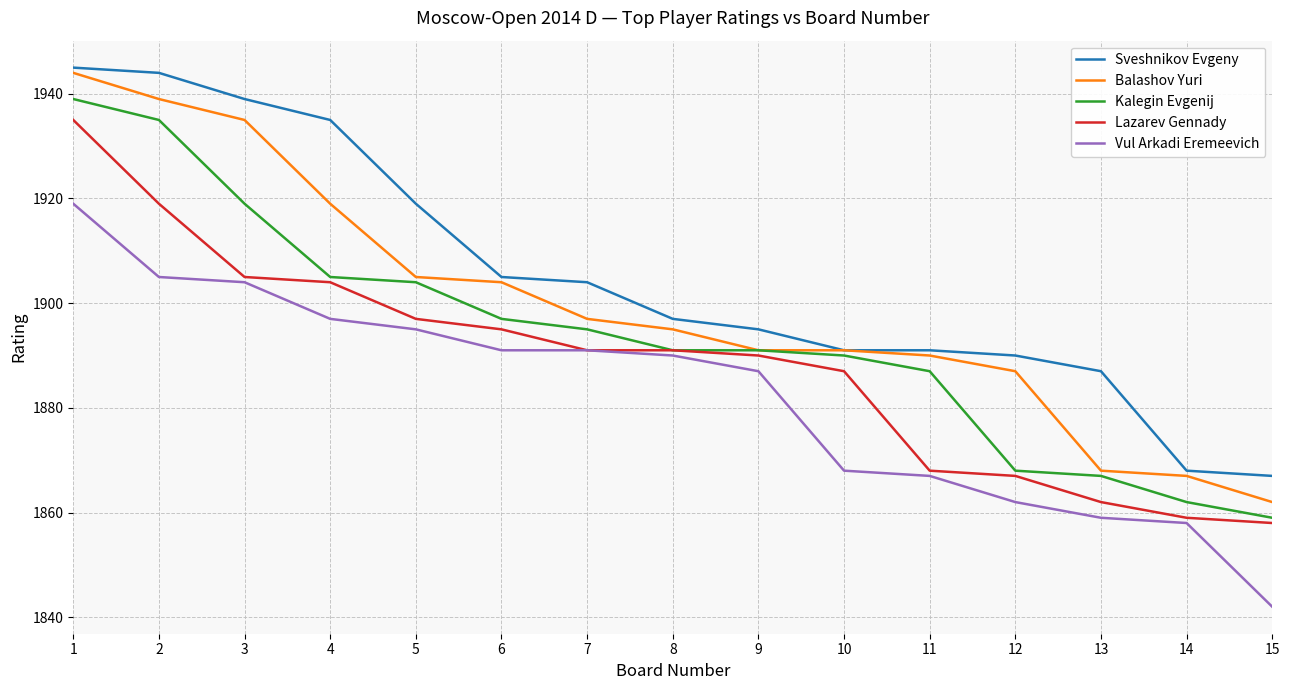

Rank the series by their average value, from lowest to highest.

Vul Arkadi Eremeevich, Lazarev Gennady, Kalegin Evgenij, Balashov Yuri, Sveshnikov Evgeny